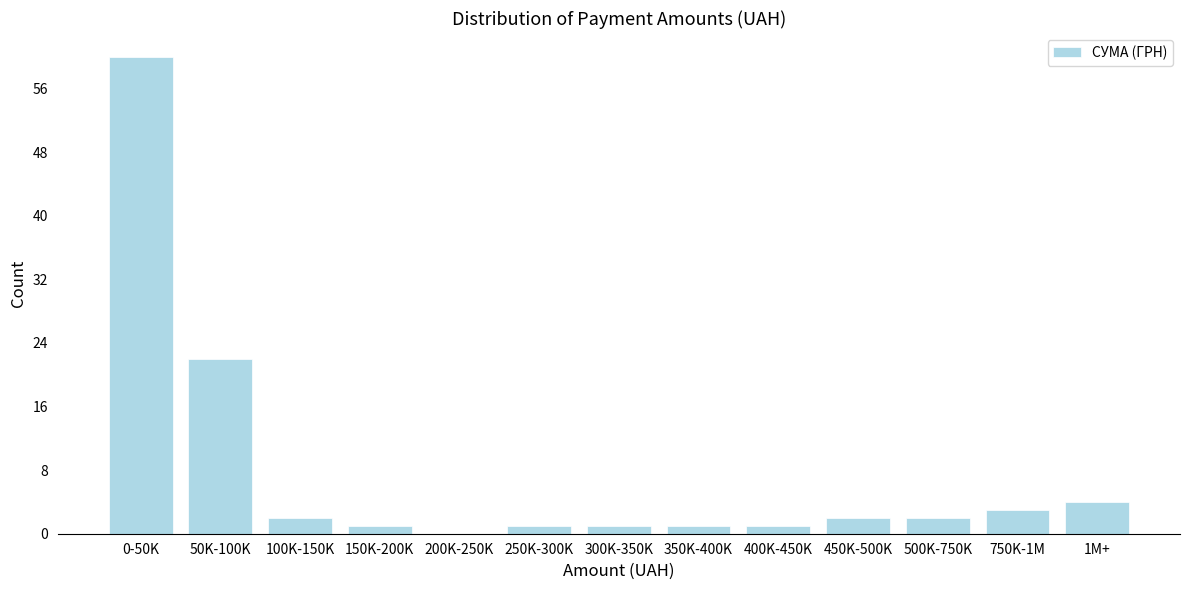

What is the sum of all values?

100